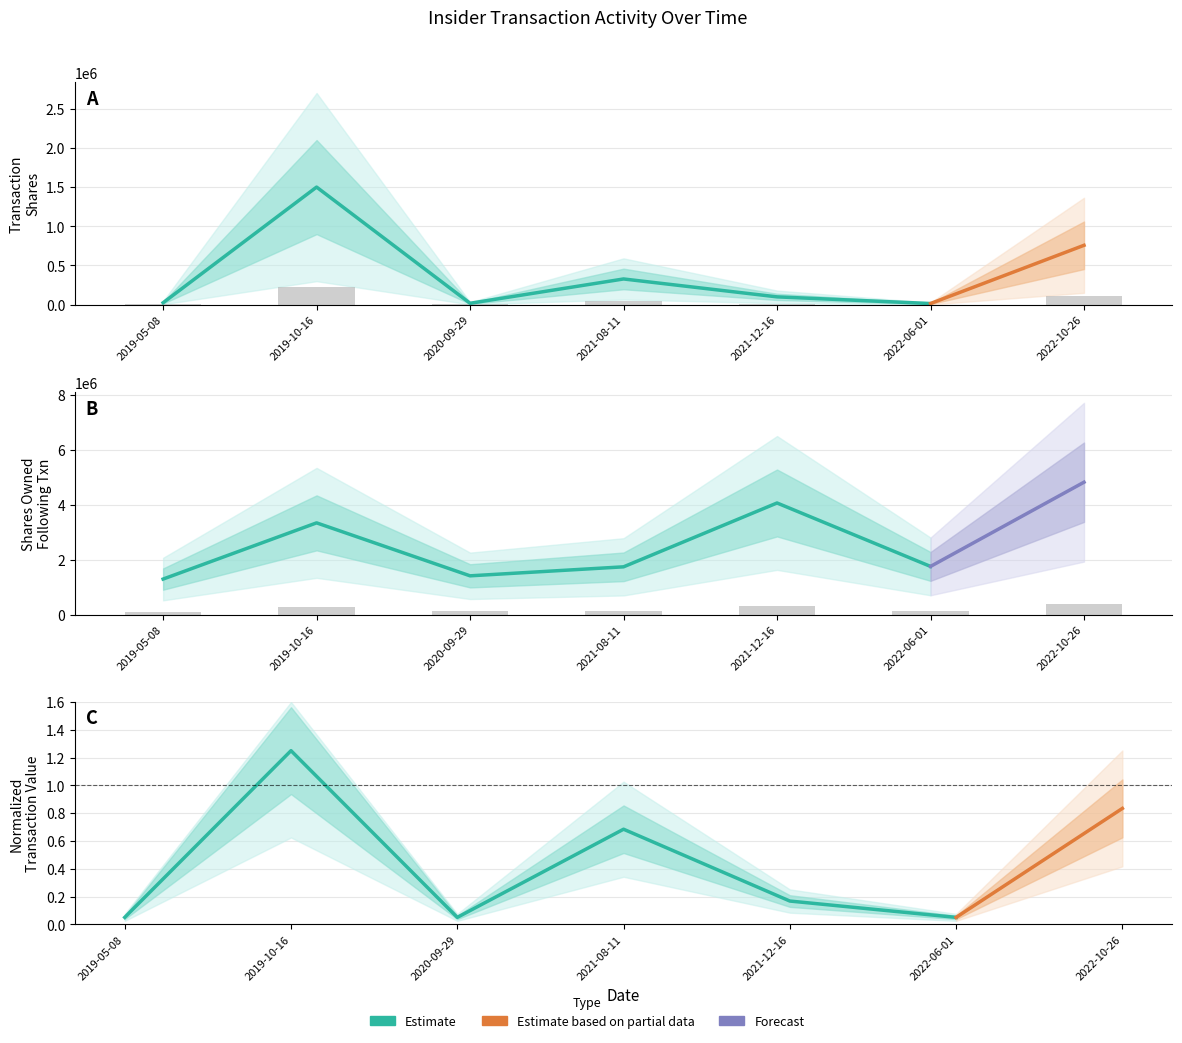

Are the bars horizontal?

No